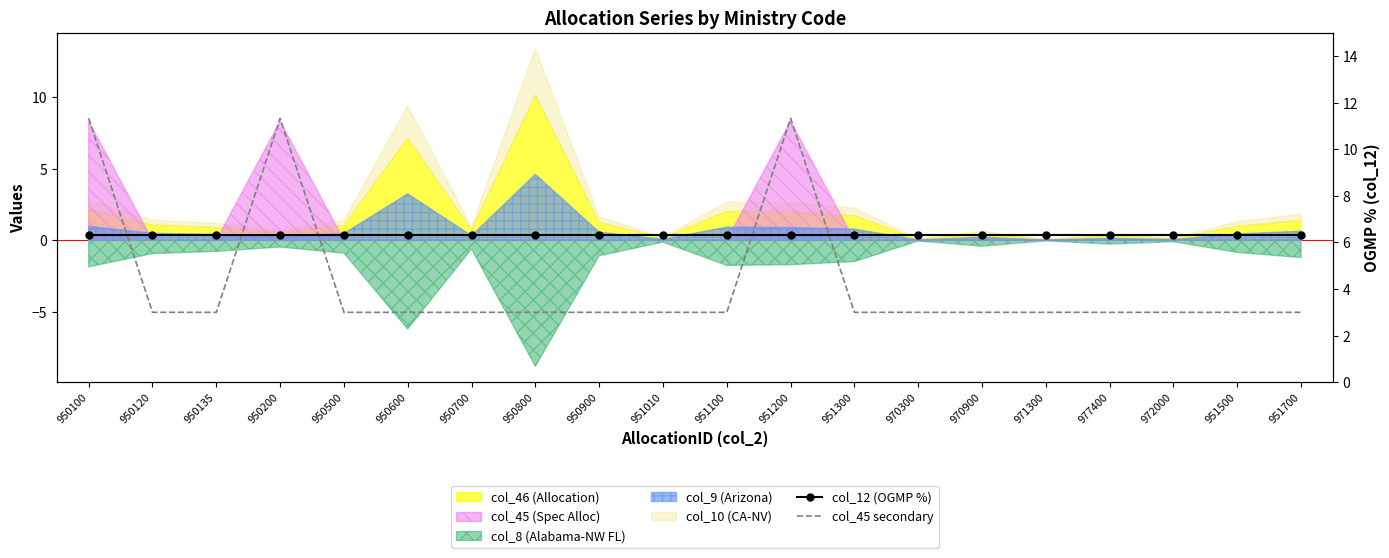

What is the difference between the highest and lowest values at 950120?

3.3